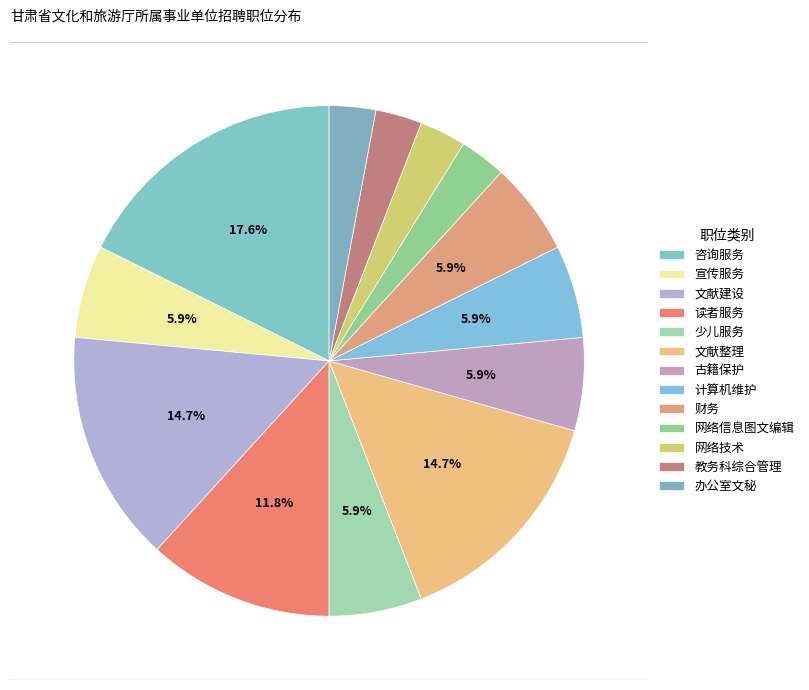

Approximately how many times larger is the value at 网络技术 compared to 办公室文秘?

1.0